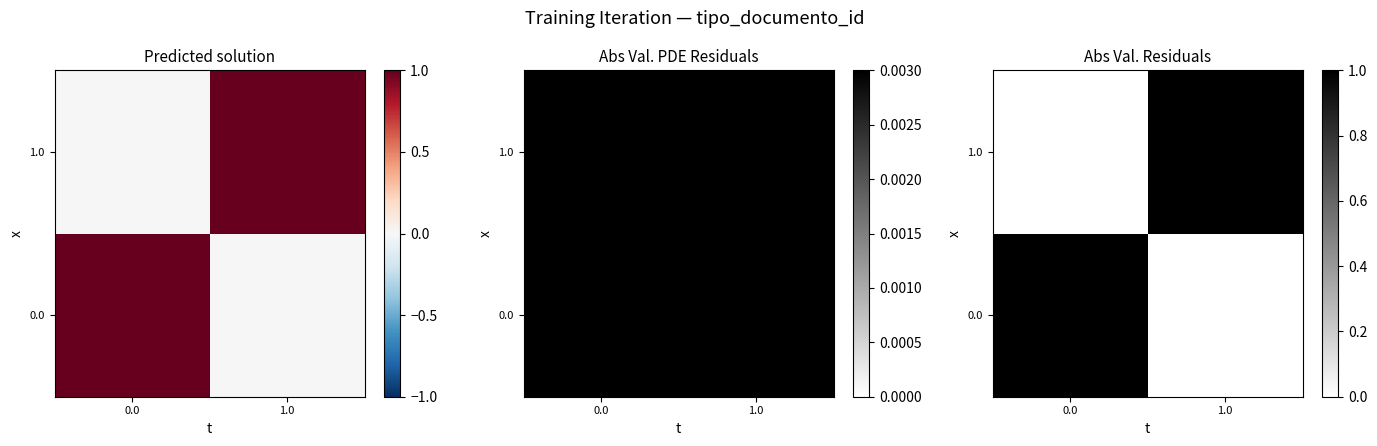

Is it true that 1.0 equals 1 at 1.0?

True